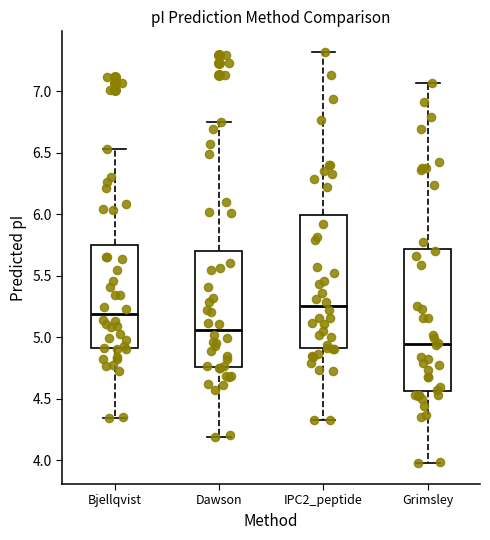

Which box is the tallest, from its lower edge to its upper edge?

Grimsley